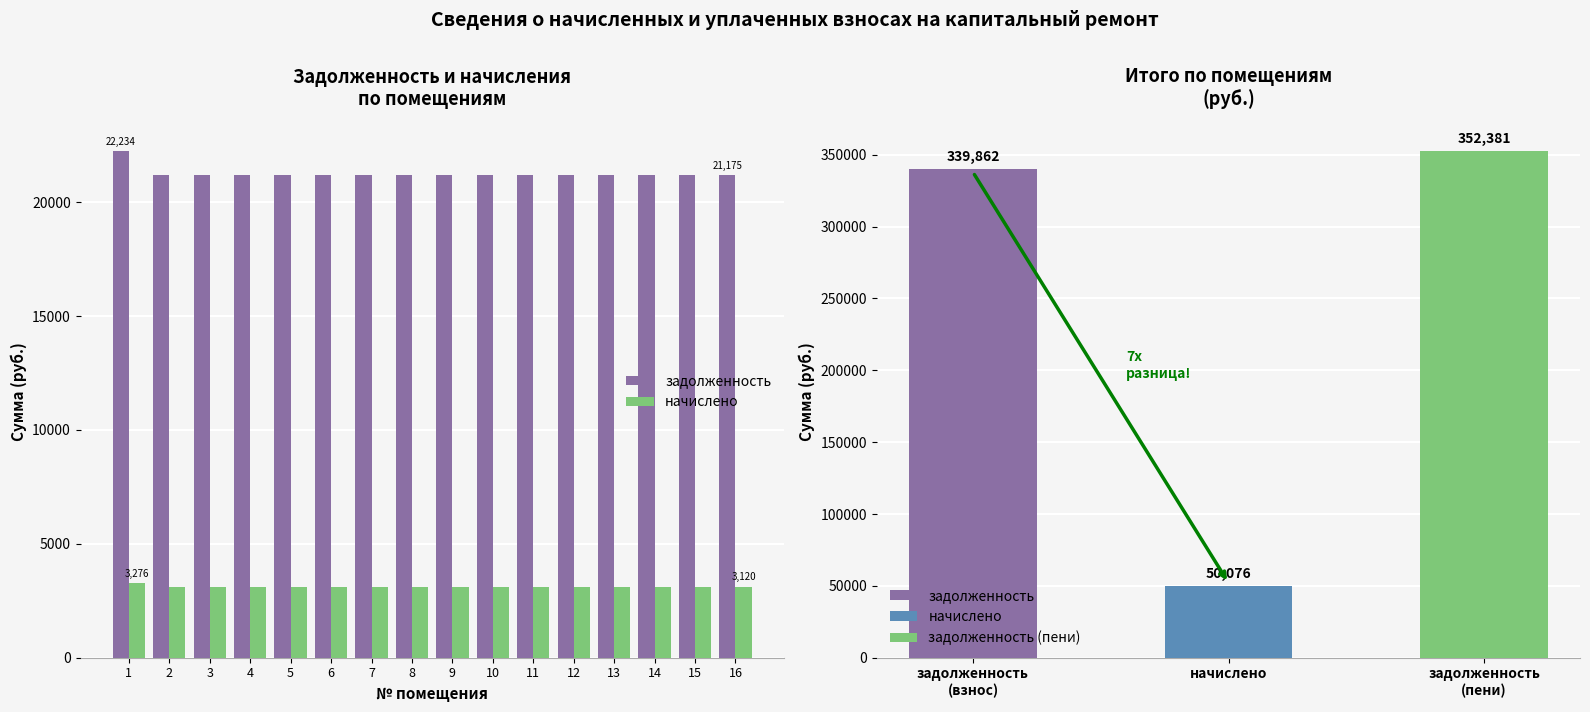

List the labels in order of начислено value, largest first.

1, 2, 3, 4, 5, 6, 7, 8, 9, 10, 11, 12, 13, 14, 15, 16